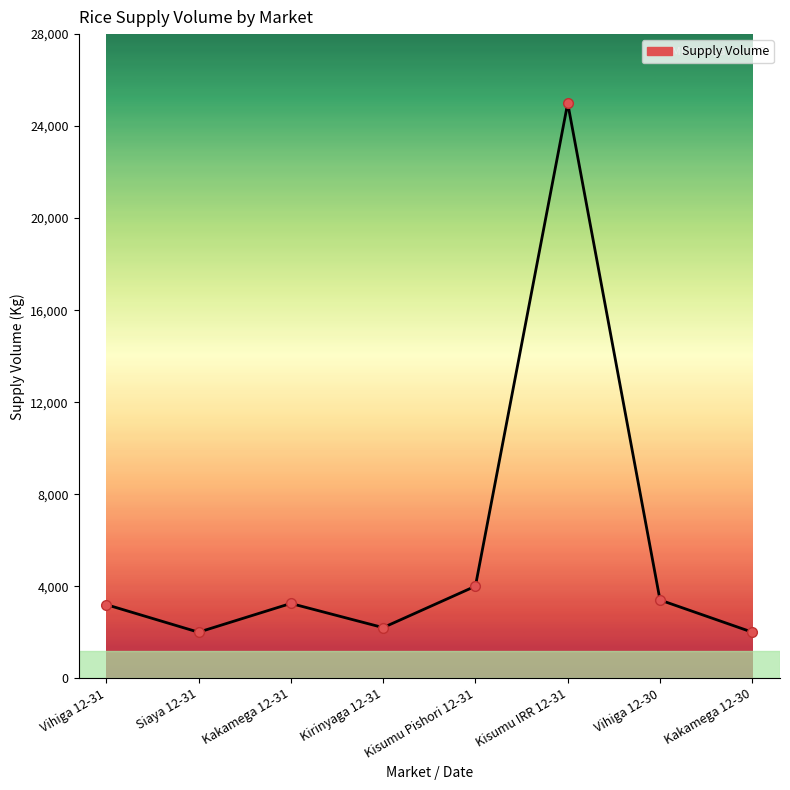

Which label corresponds to the largest value in the chart?

Kisumu IRR 12-31